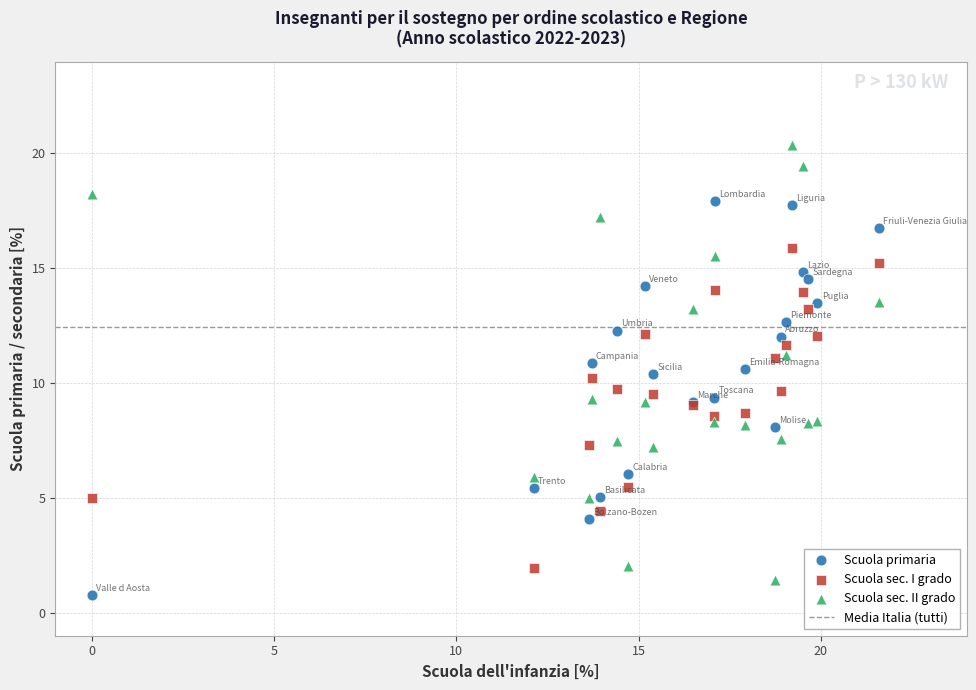

Which series reaches the maximum Y coordinate?

Scuola sec. II grado